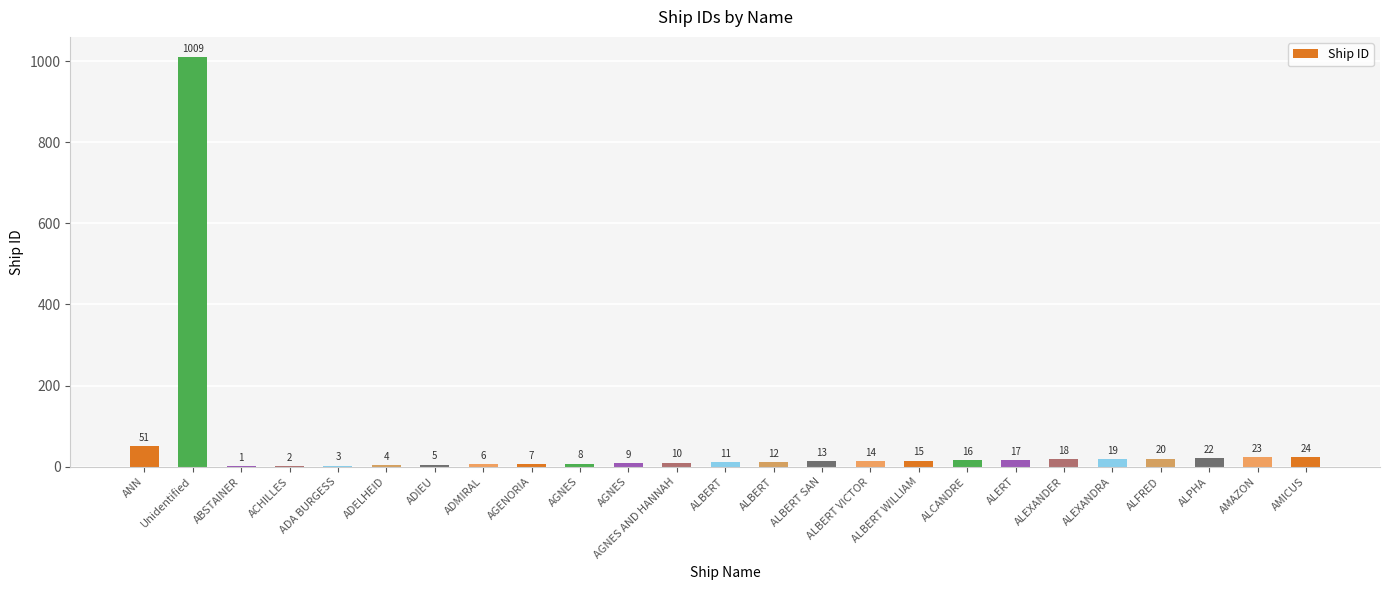

Is it true that the value at ALEXANDRA is 6?

False